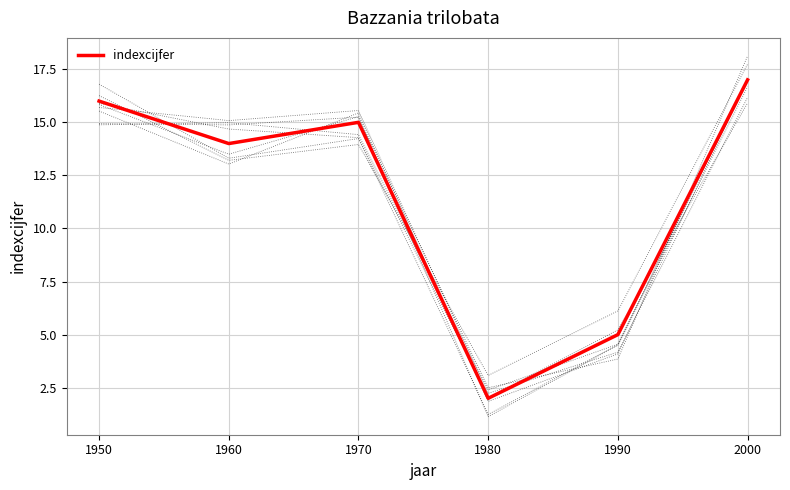

Which category has the lowest value across all series?

1980